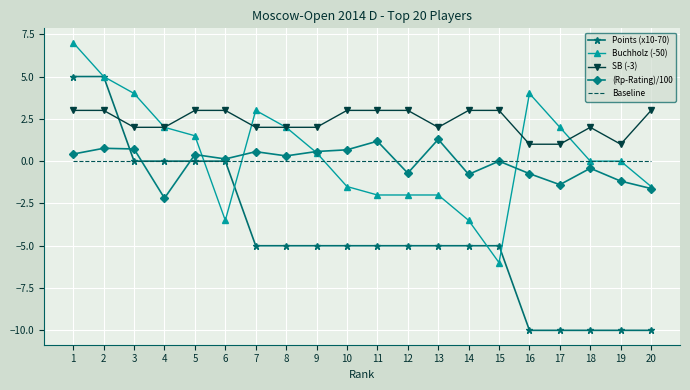

What is the difference between the highest and lowest values at 5?

3.0